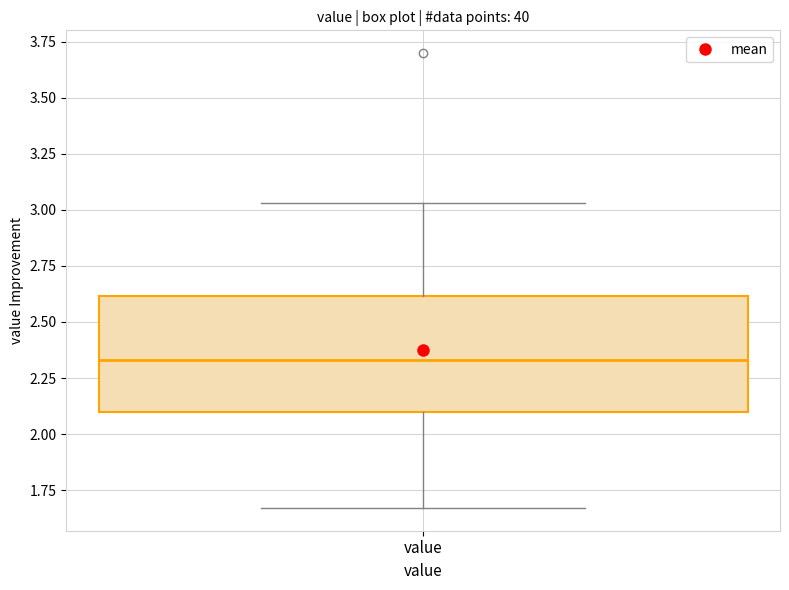

Where does the lower whisker of the box for value end on the y-axis? The values are not printed on the chart, so give them approximately, as read against the axis.

1.65